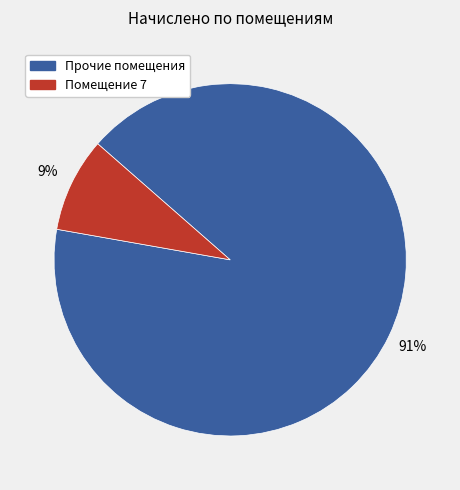

Count the number of slices in the pie.

2